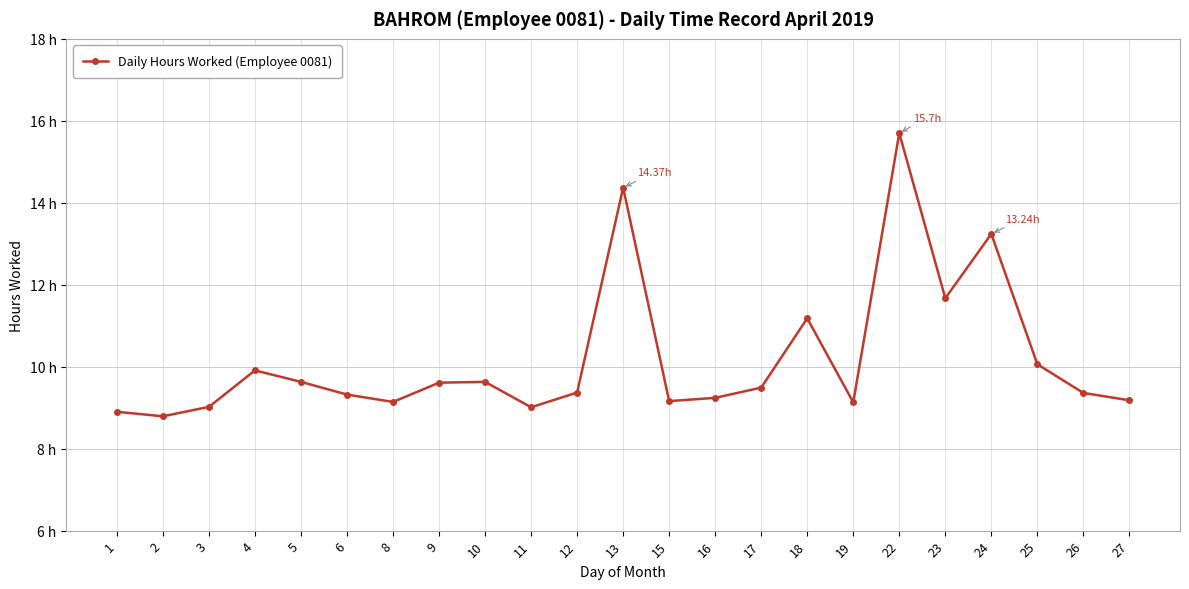

Is it true that the value at 13 is 23.2?

False